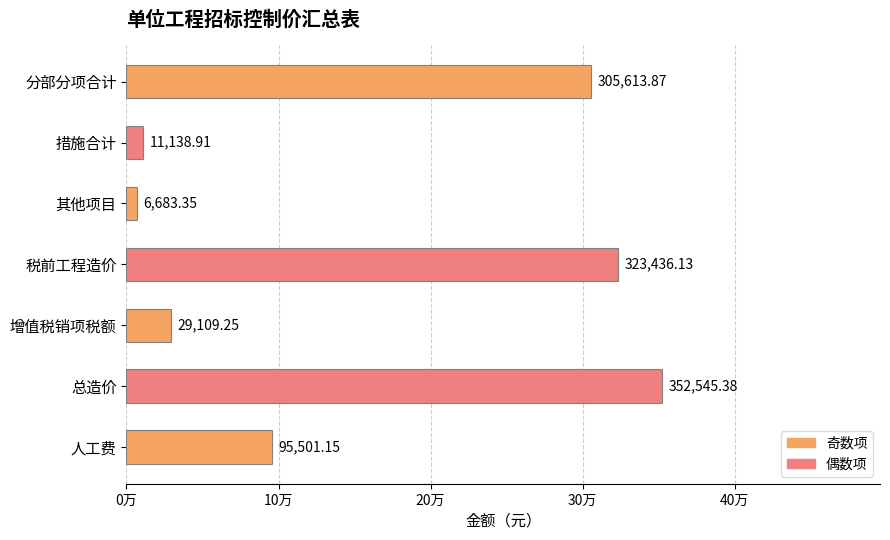

What is the average value?

160575.4